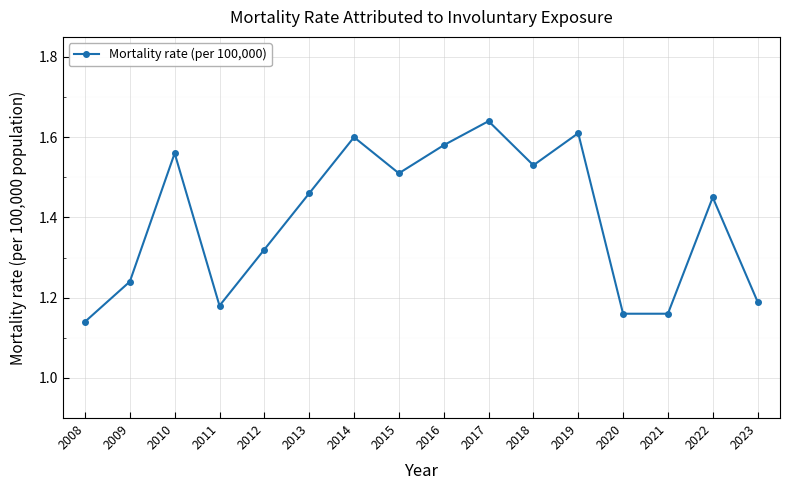

How many distinct data groups are displayed?

1